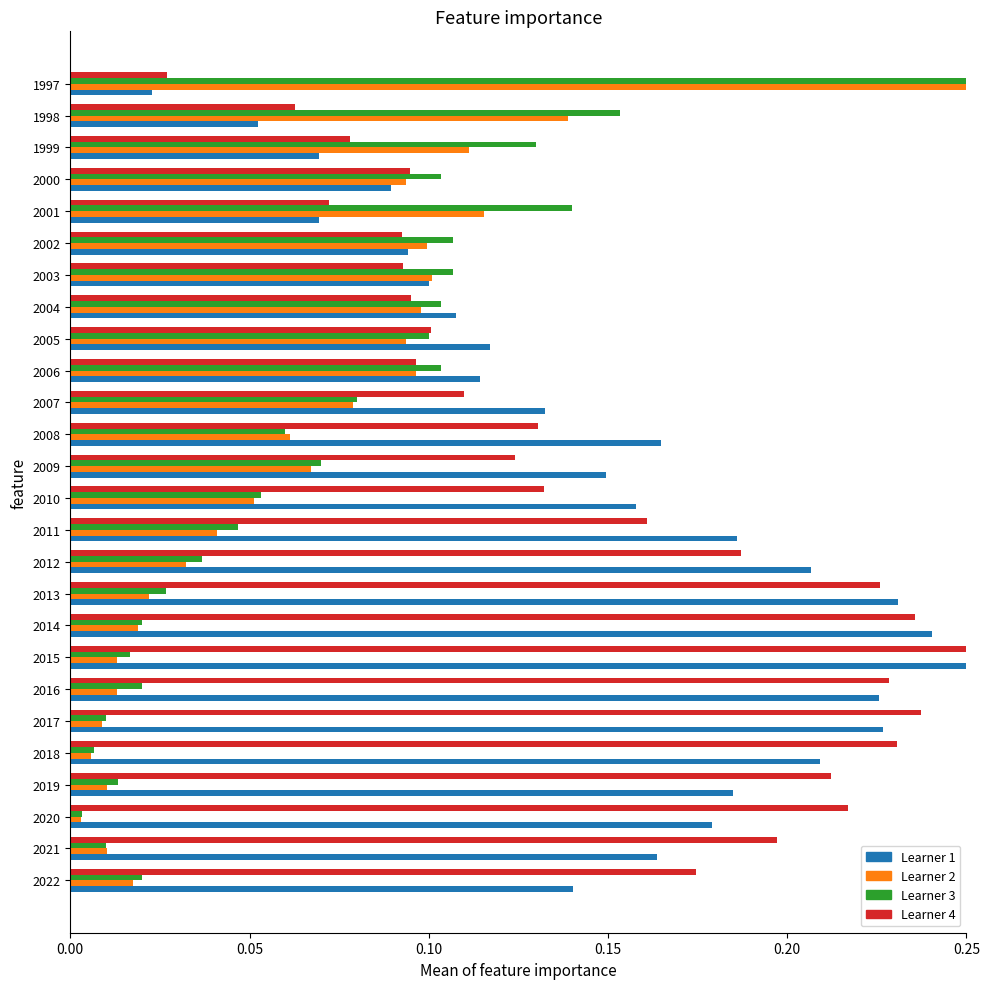

What is the total value across all series at 2011?

0.4